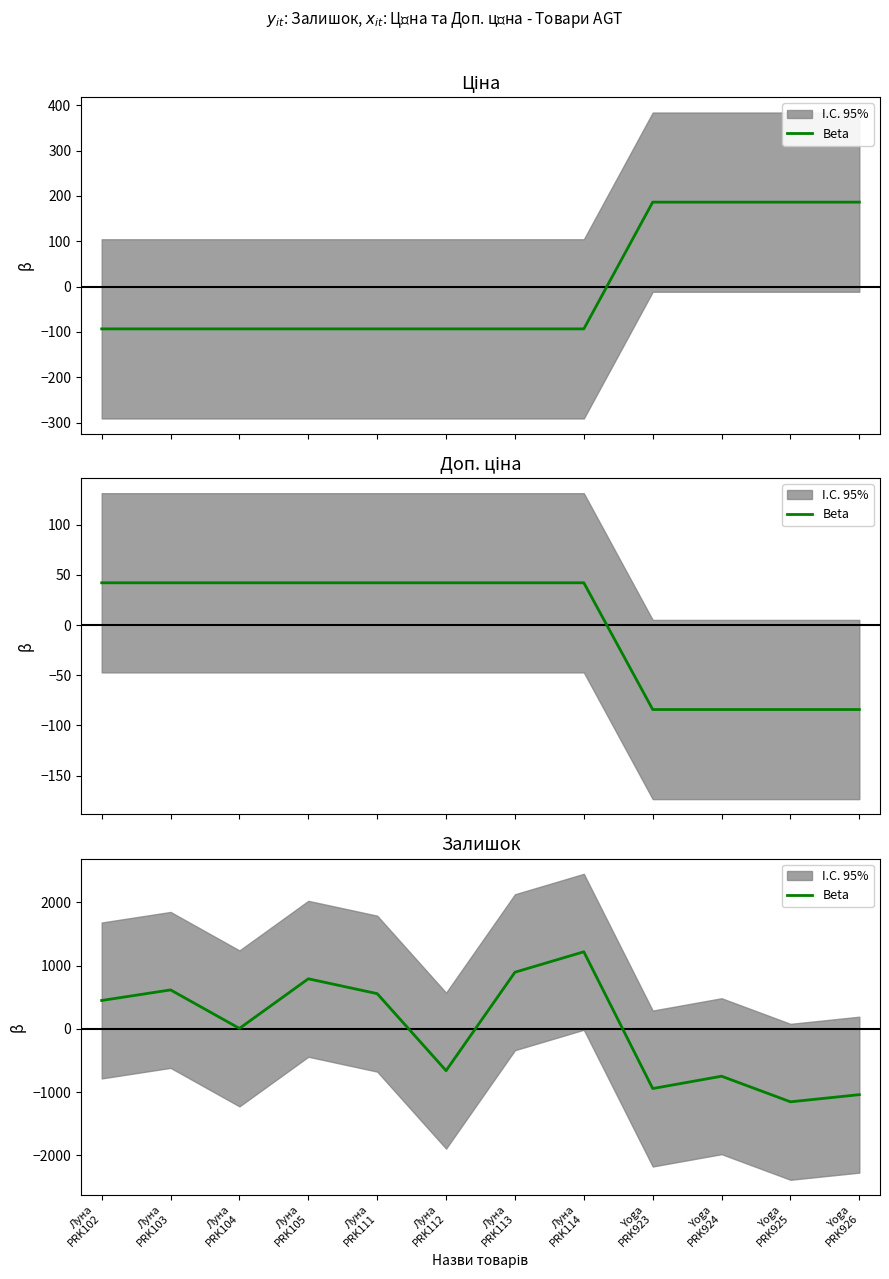

Is it true that the value at Yoga
PRK925 is -1689.3?

False